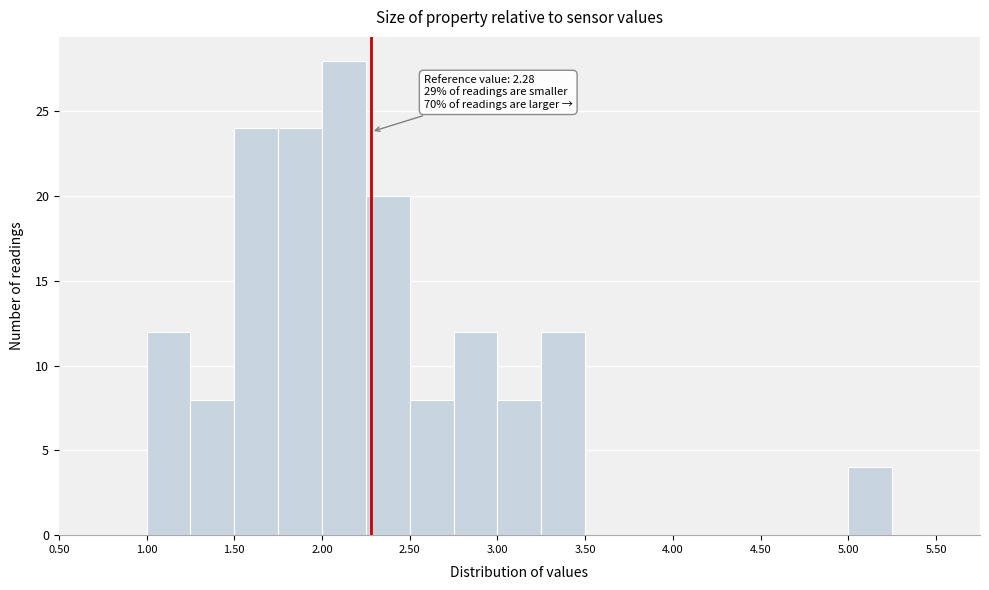

Which range on the x-axis has the tallest bar?

2.00 to 2.25